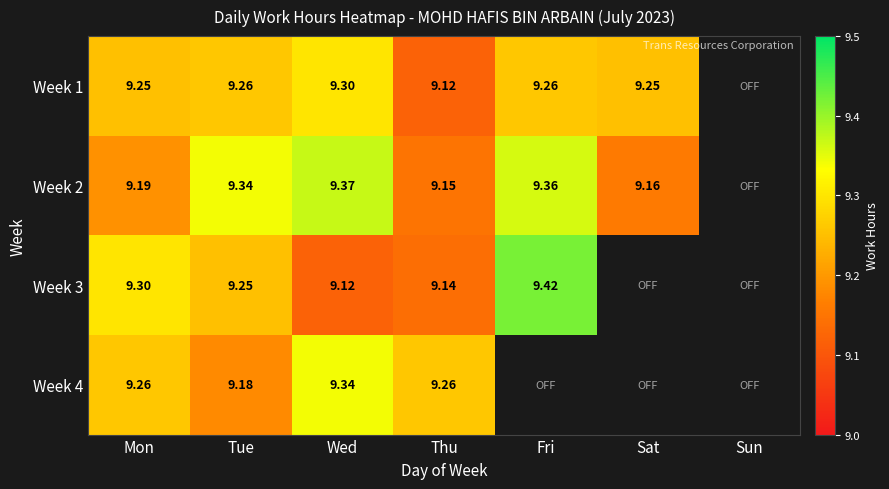

What is the maximum value shown in the chart?

9.4